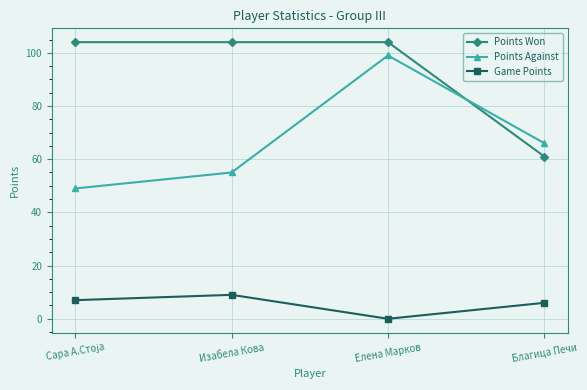

Which series has the largest range (max minus min)?

Points Against